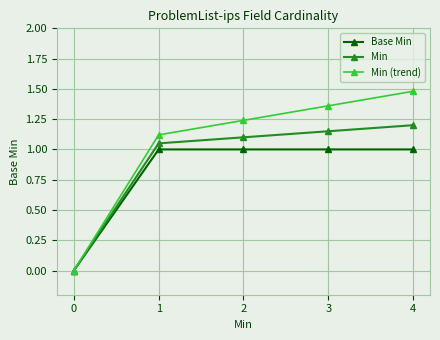

Which series changed the most between 1 and 3?

Min (trend)